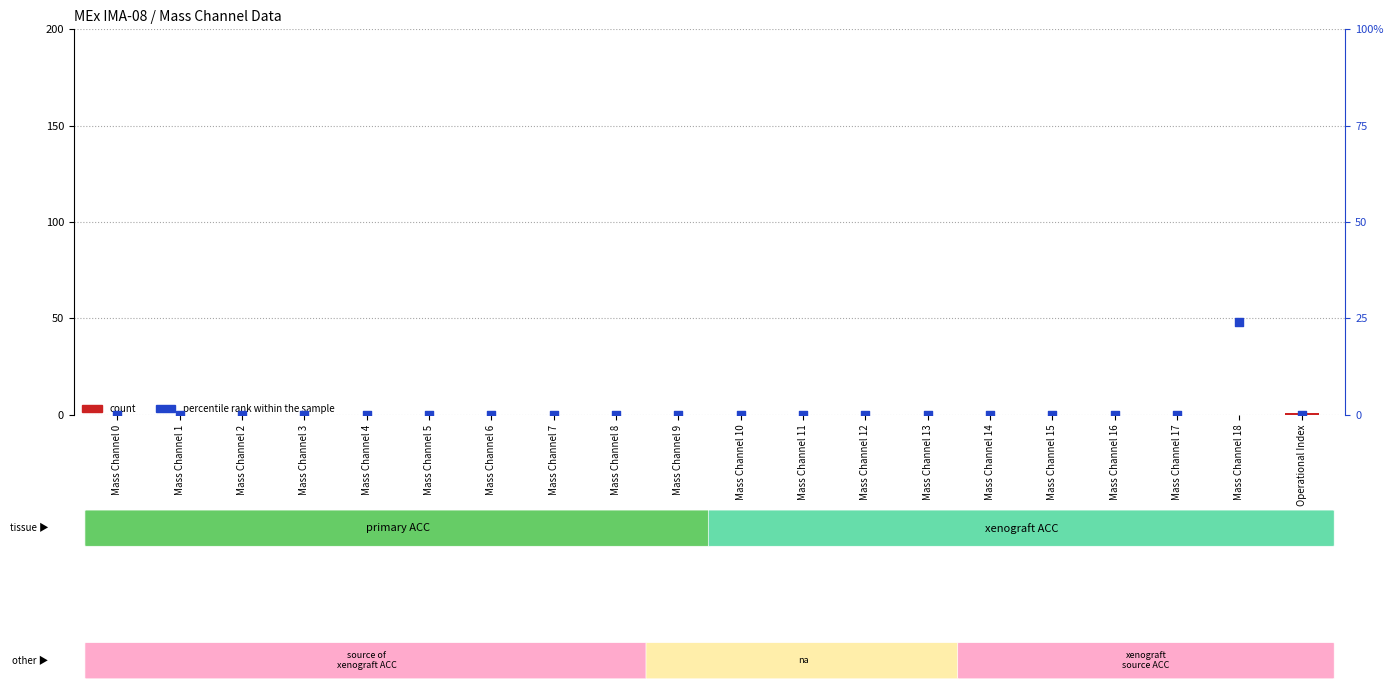

Which series reaches the minimum Y coordinate?

count